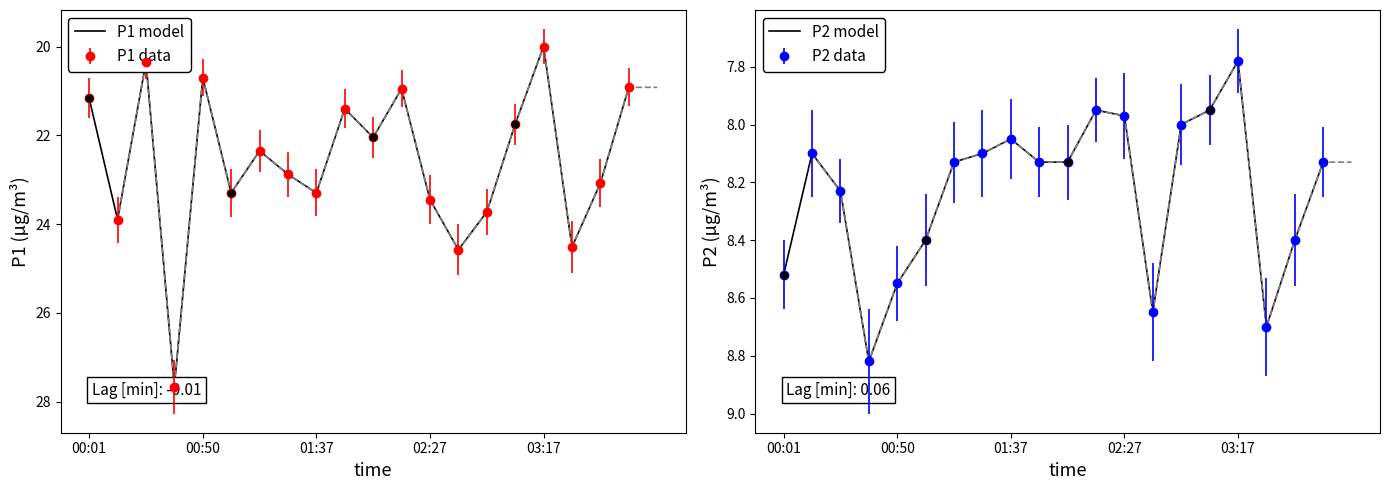

Which series has the widest spread of values?

P1